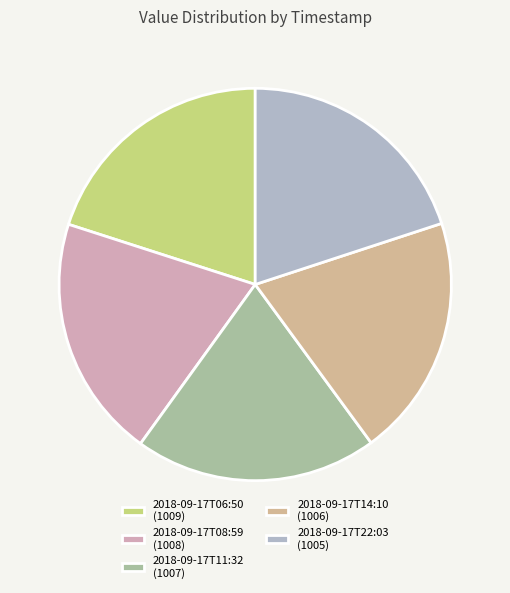

Is 2018-09-17T14:10 the majority of the pie?

No